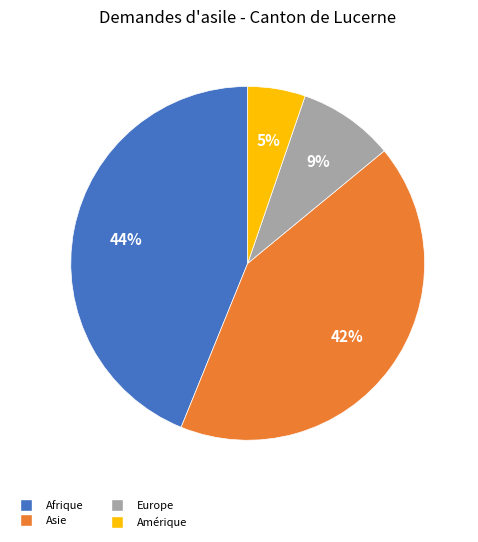

Between Afrique and Asie, which is larger?

Afrique